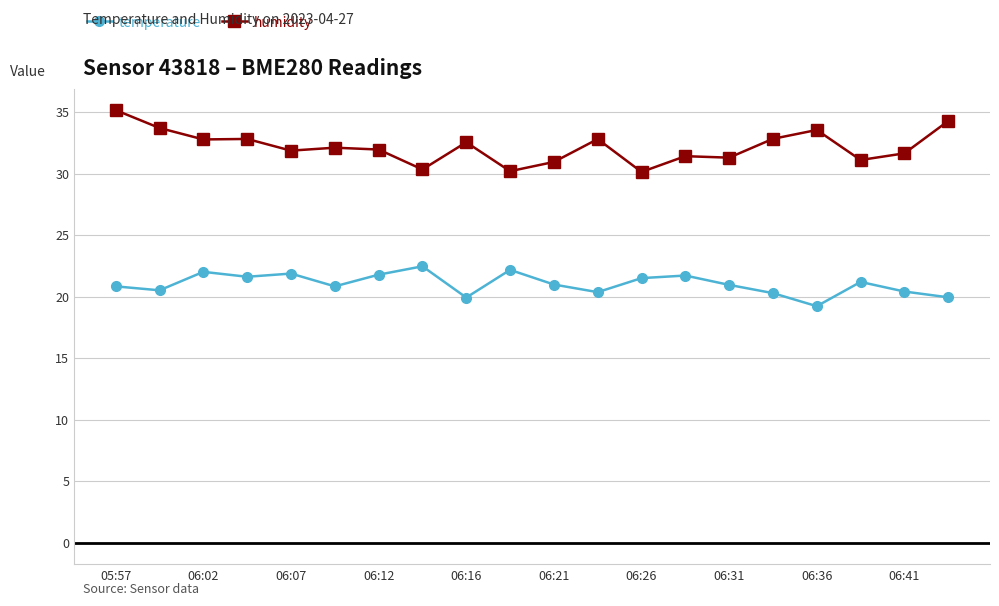

Which series has the widest spread of values?

humidity